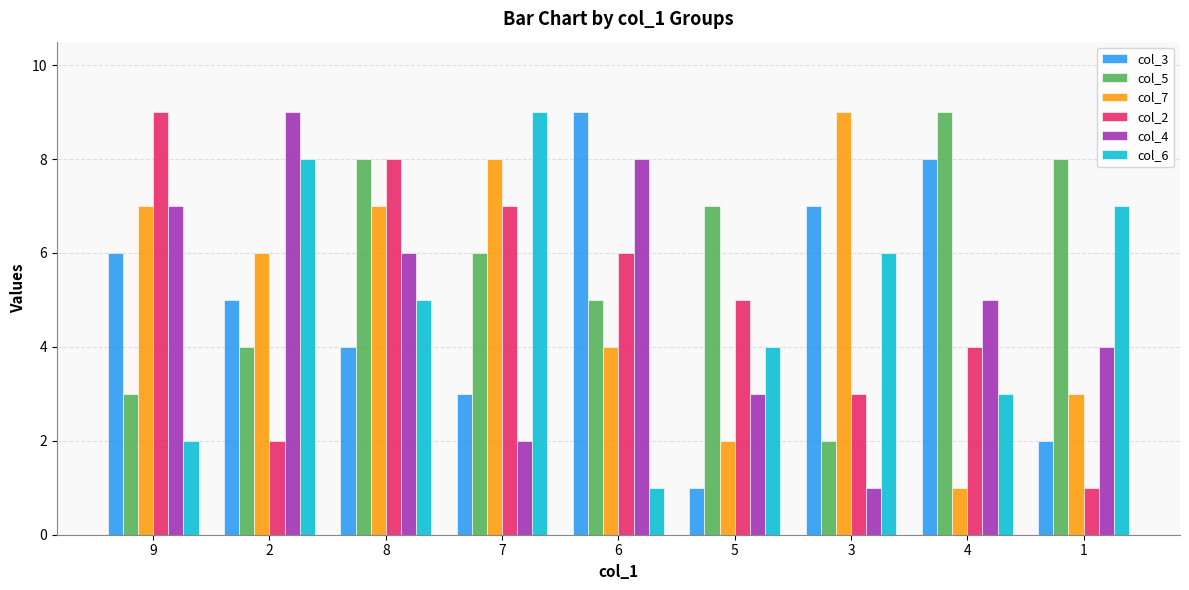

What is the minimum value shown in the chart?

1